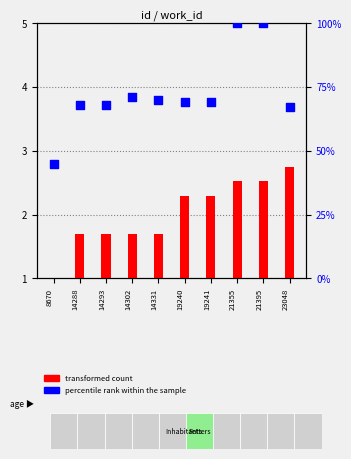

Which series has the largest total across all categories?

percentile rank within the sample